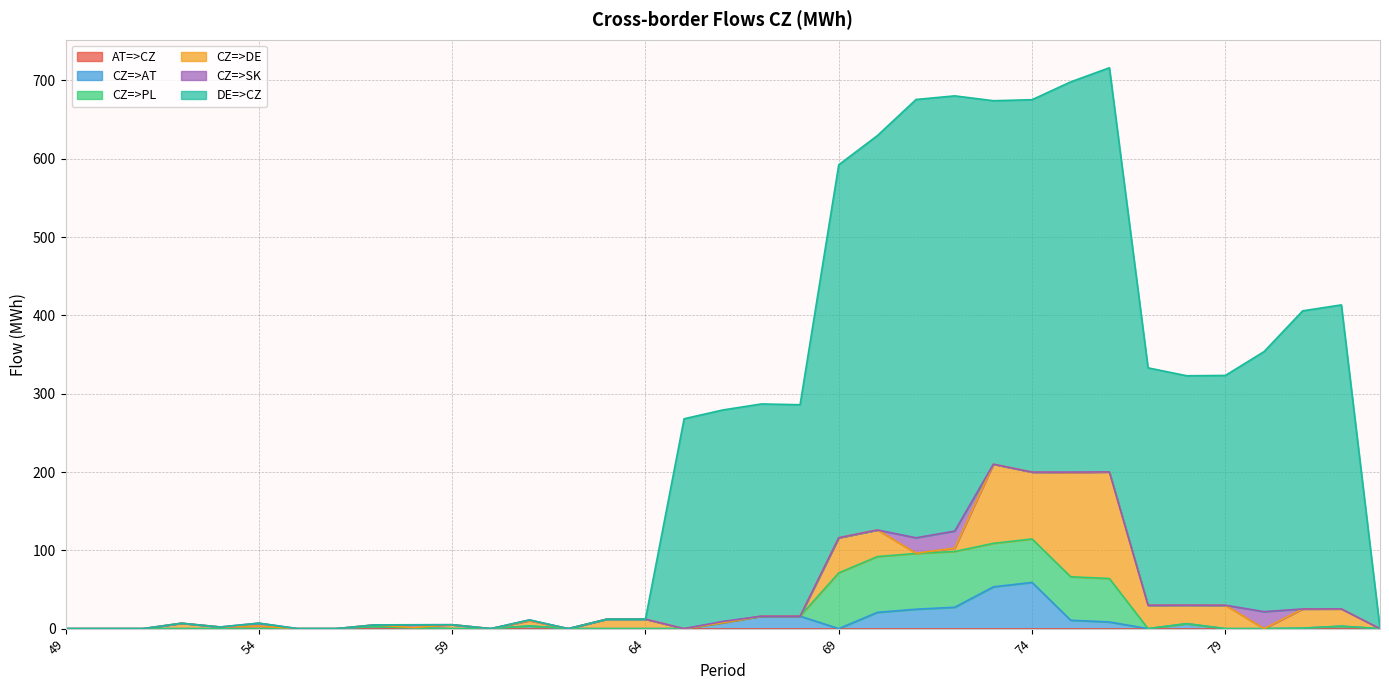

Rank the series by their maximum value, from highest to lowest.

DE=>CZ, CZ=>DE, CZ=>PL, CZ=>AT, CZ=>SK, AT=>CZ